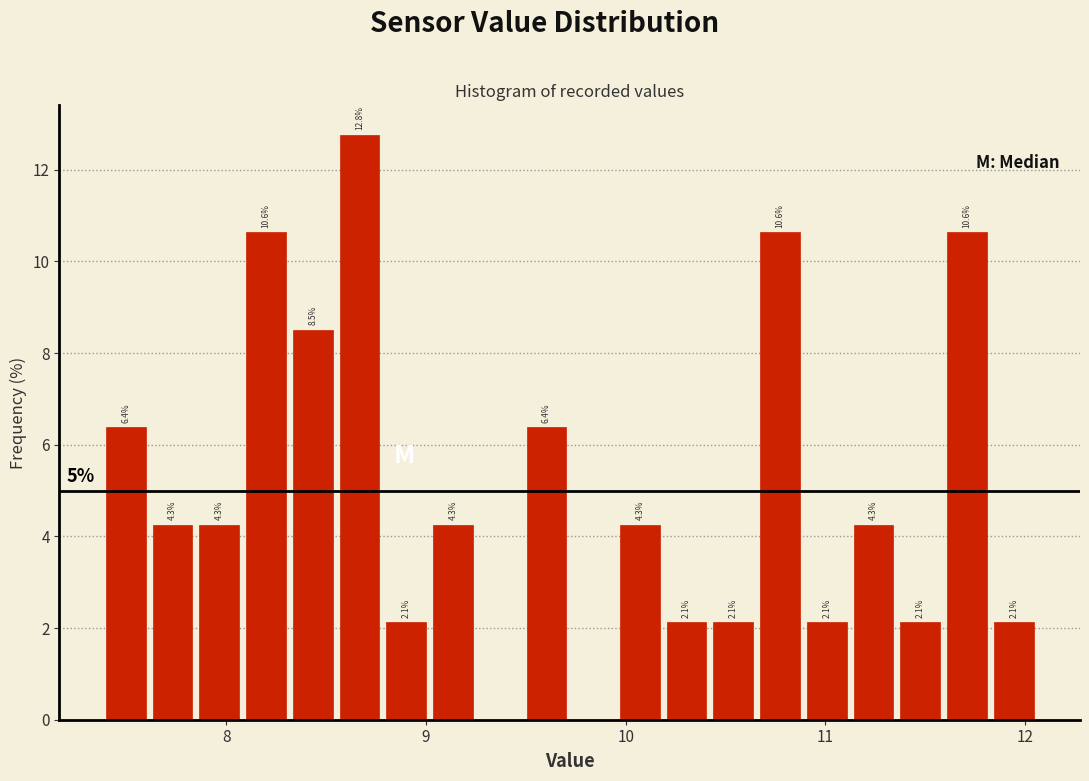

Around what value on the x-axis is the tallest bar? Give the approximate position of its centre, as read against the axis.

8.7